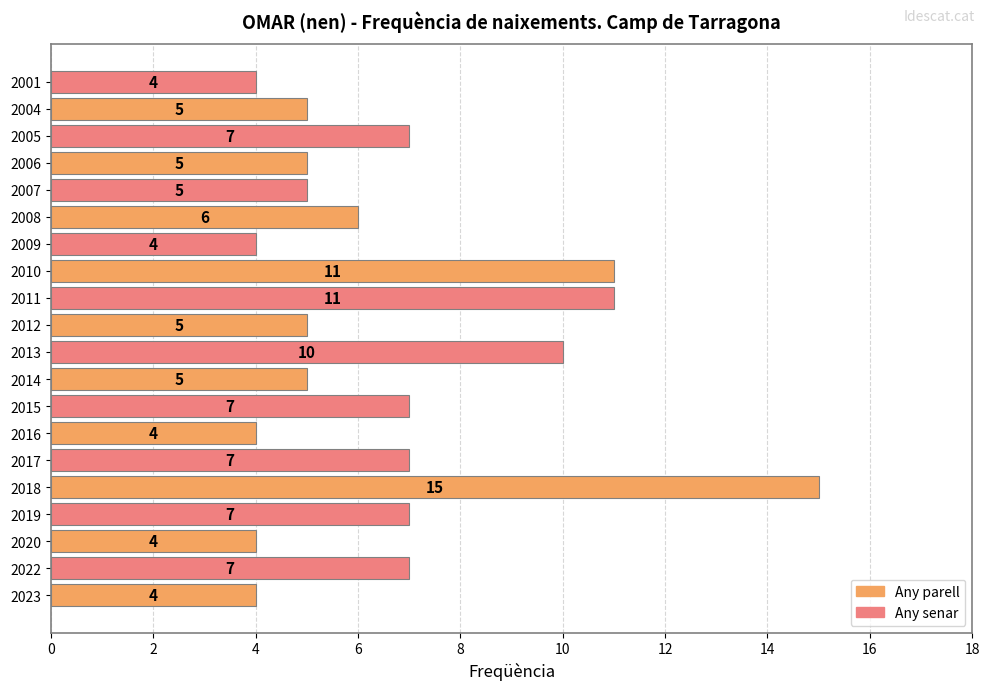

What is the maximum value shown in the chart?

15